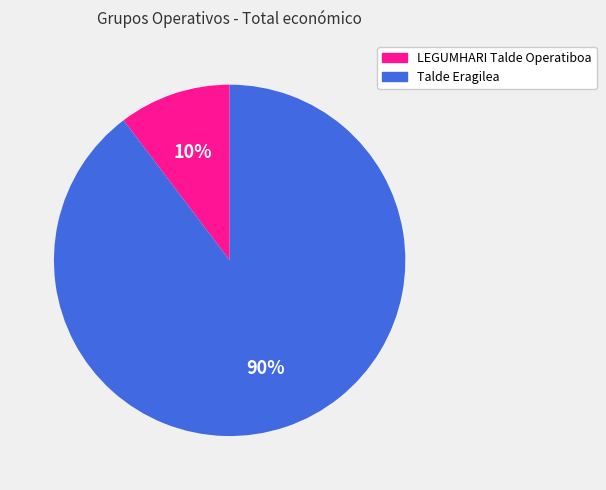

How many slices are in this pie chart?

2